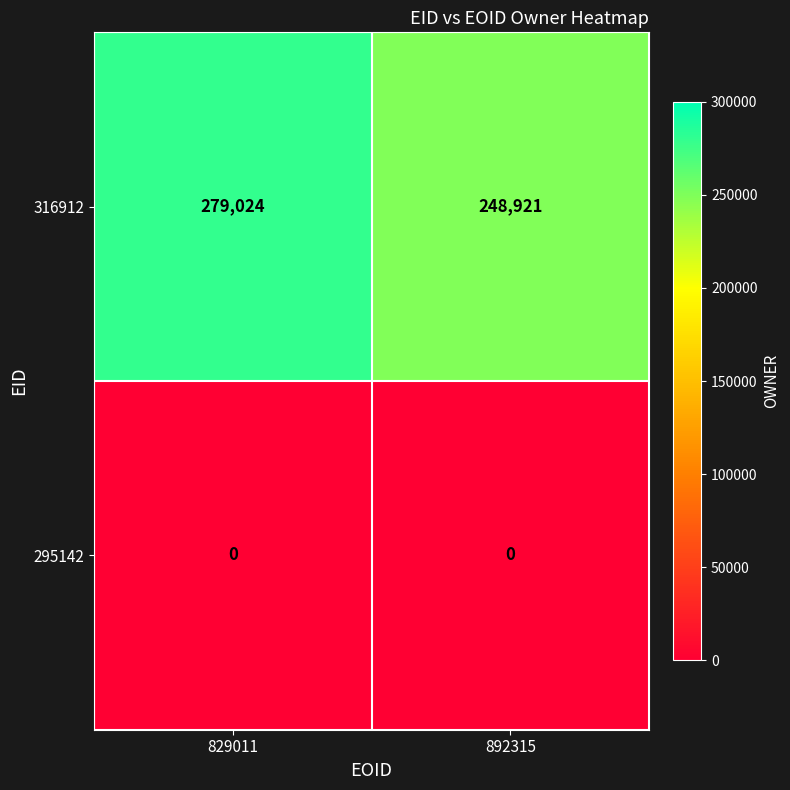

At 829011, list the series in order from largest to smallest.

316912, 295142